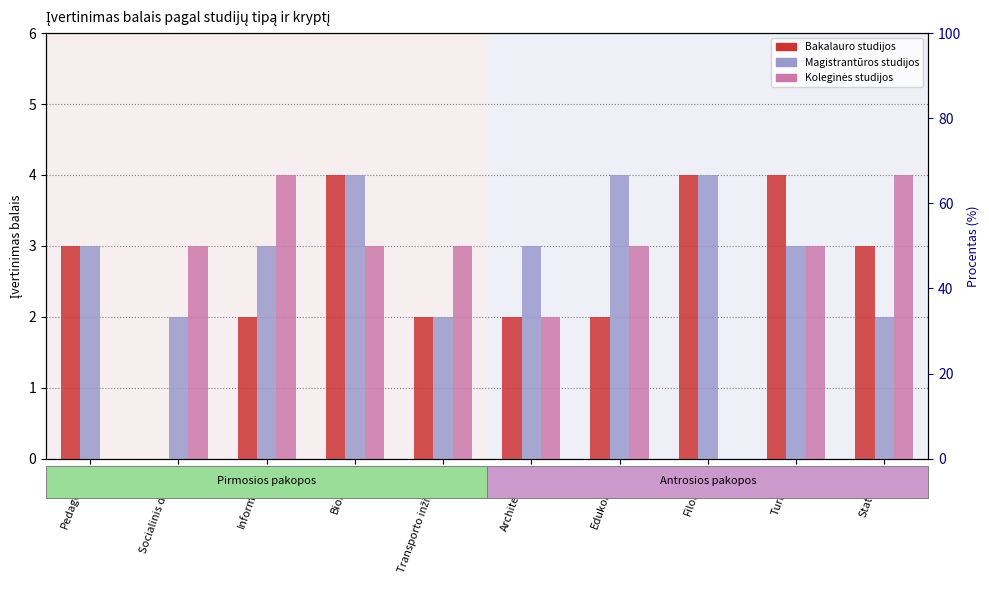

At Filologija, list the series in order from smallest to largest.

Koleginės studijos, Bakalauro studijos, Magistrantūros studijos